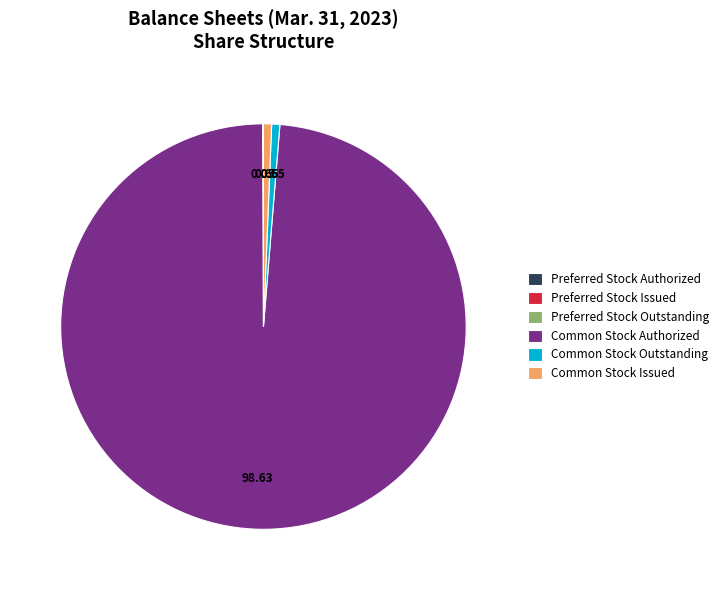

Which category has the biggest portion of the pie?

Common Stock Authorized